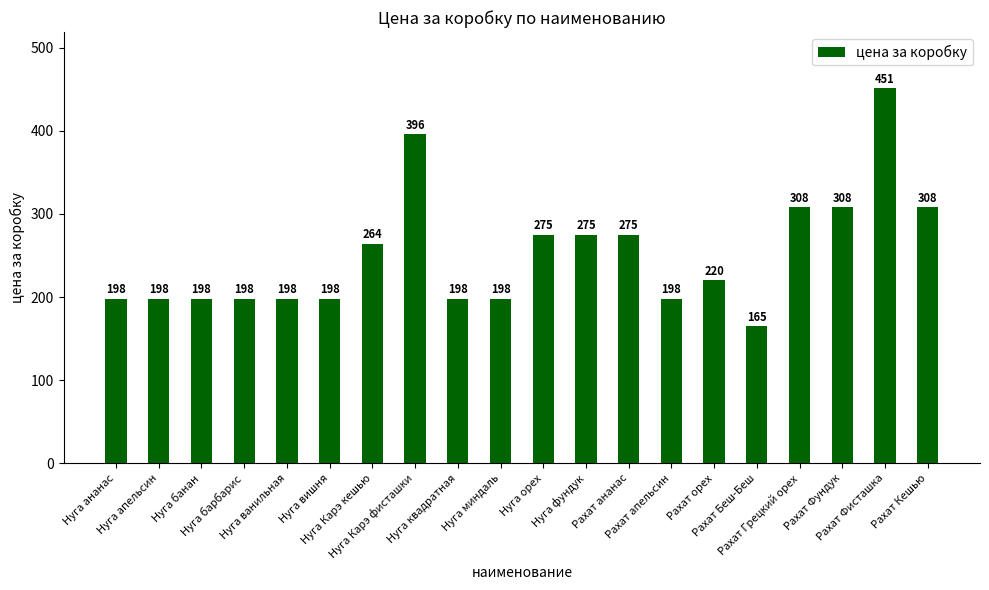

What is the change in value from Нуга ванильная to Нуга орех?

+77